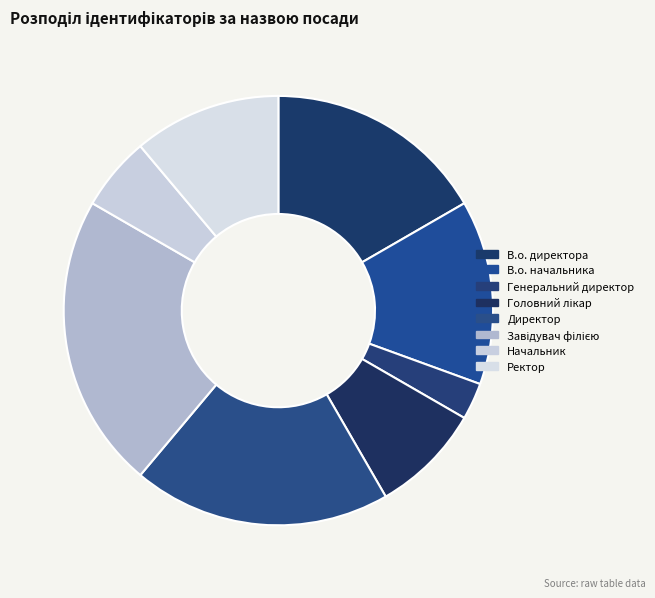

Which category has the smallest portion of the pie?

Генеральний директор